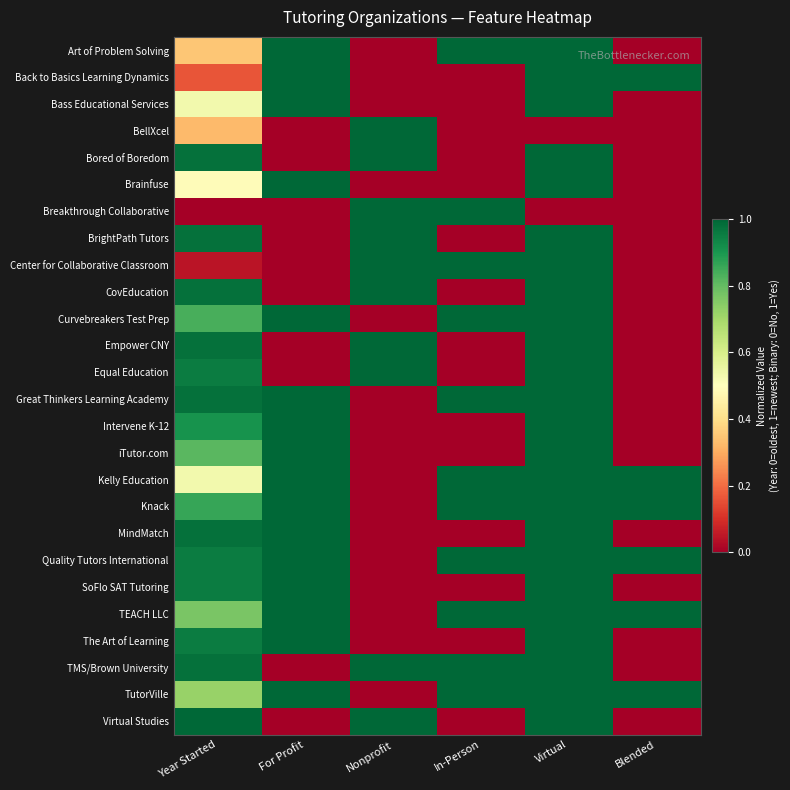

Which series has the largest total across all categories?

Quality Tutors International